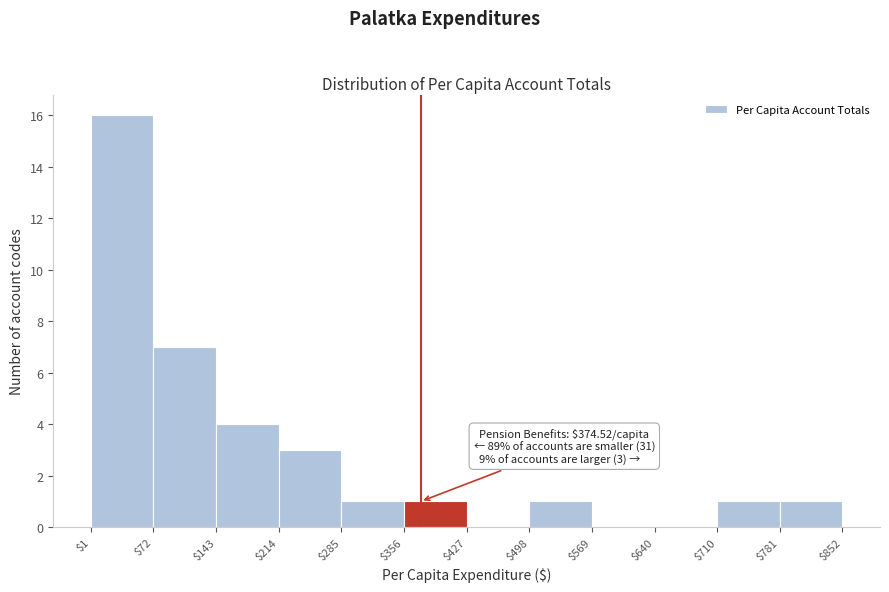

Which range on the x-axis has the tallest bar?

$1 to $72